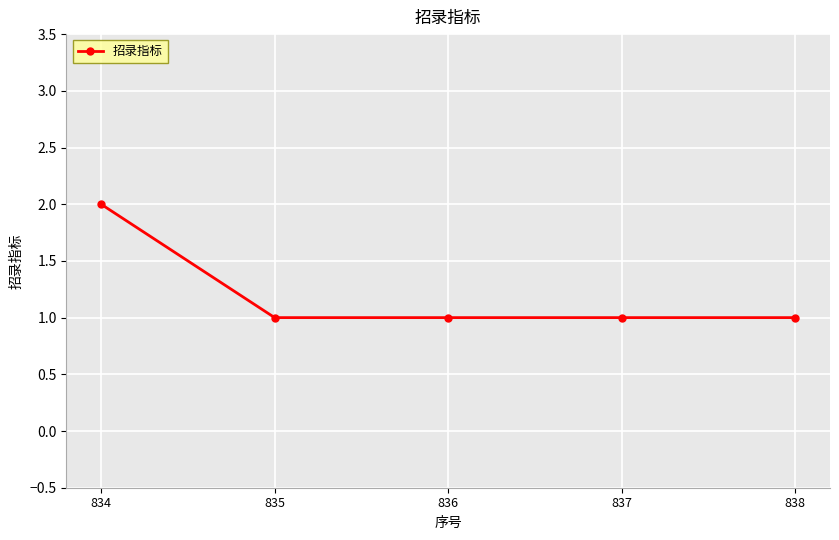

Is it true that the value at 835 is 1?

True